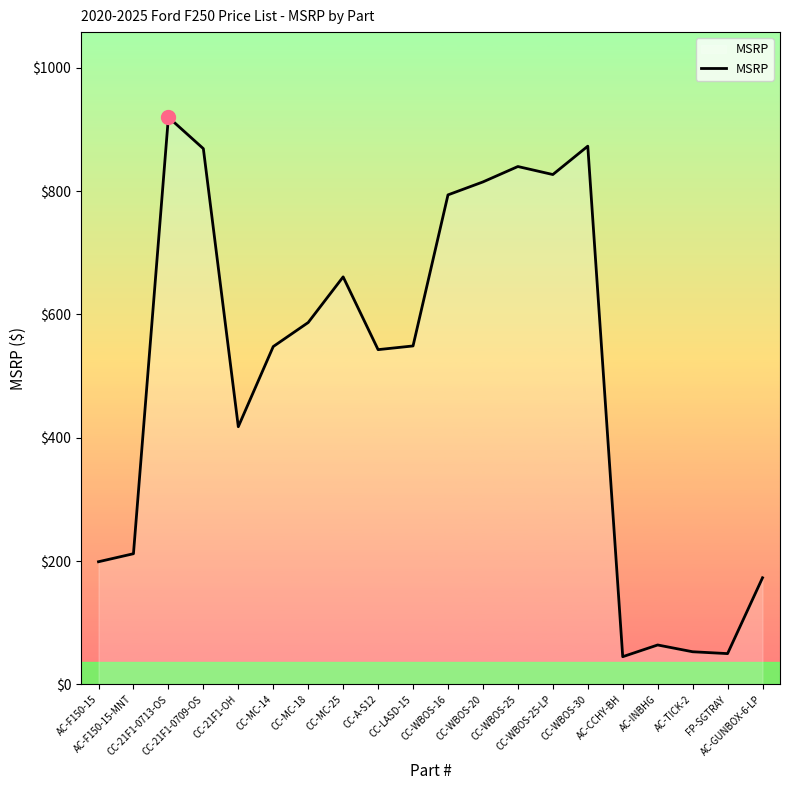

Which has a higher value, AC-F150-15 or CC-WBOS-30?

CC-WBOS-30